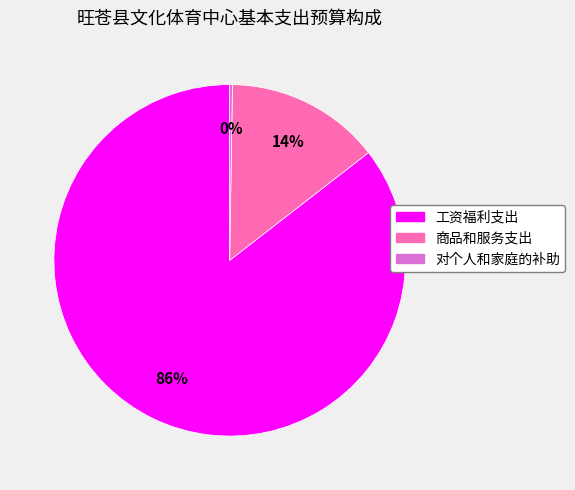

Combined, do 工资福利支出 and 商品和服务支出 account for over 50%?

Yes